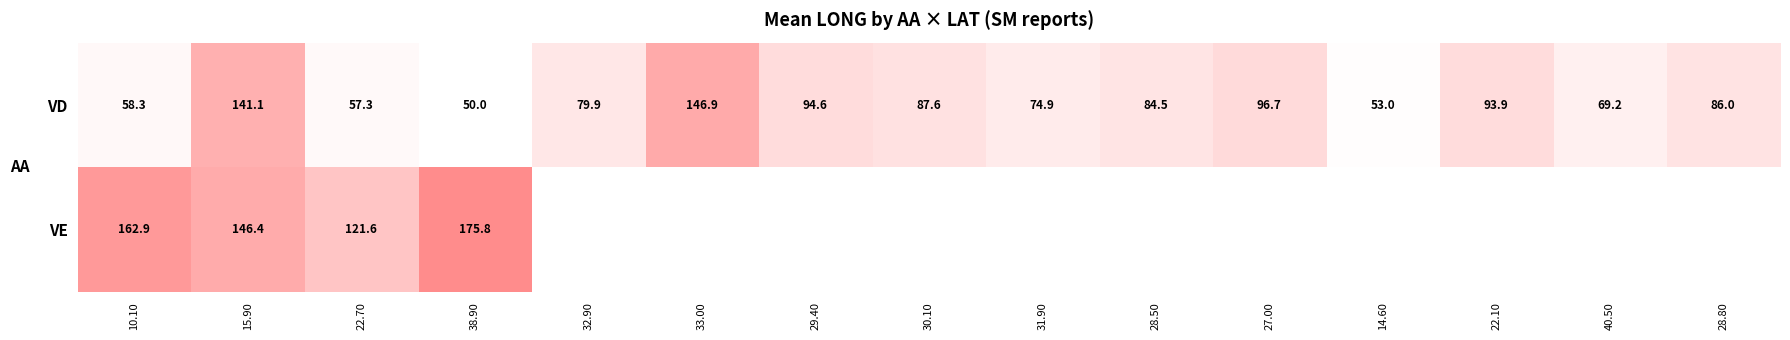

What is the difference between the VD values at 33.00 and 29.40?

52.3